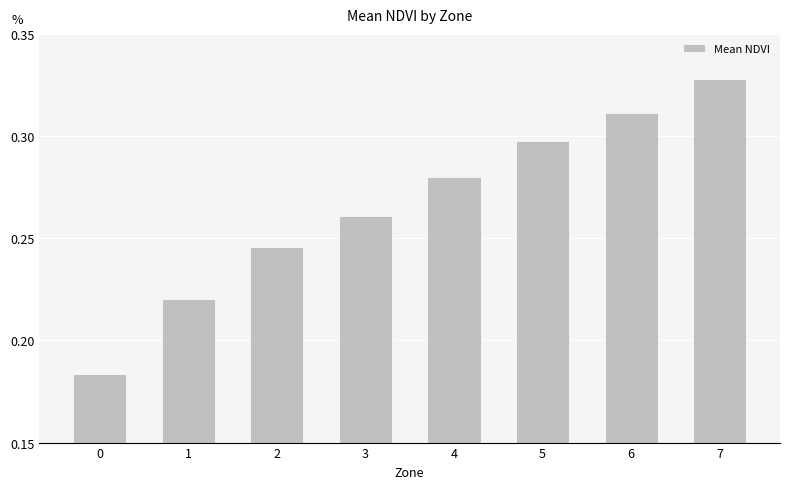

Which category has the highest value across all series?

7